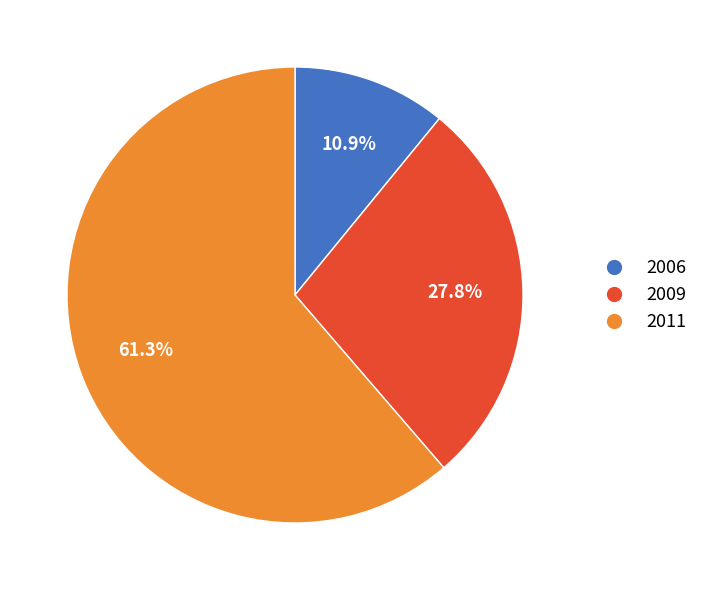

Which category accounts for the majority?

2011